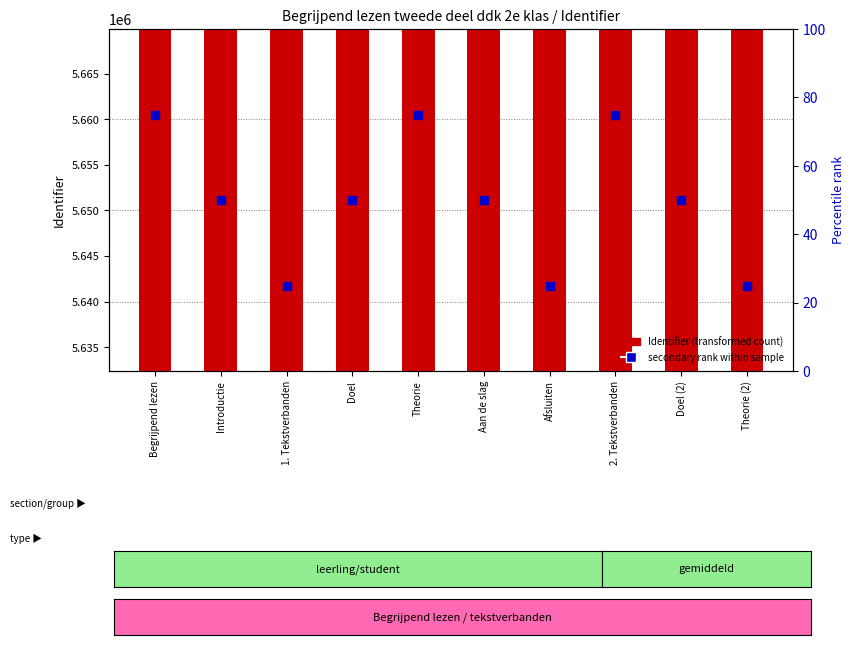

Is the value of Identifier (transformed count) at Begrijpend lezen greater than the value of secondary rank within sample at Doel (2)?

Yes